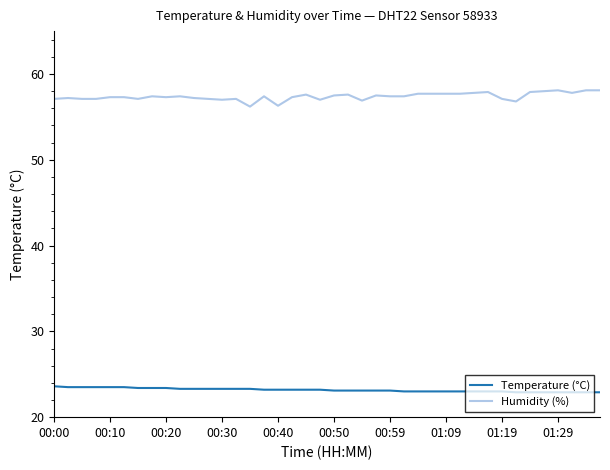

Which series has the widest spread of values?

Humidity (%)